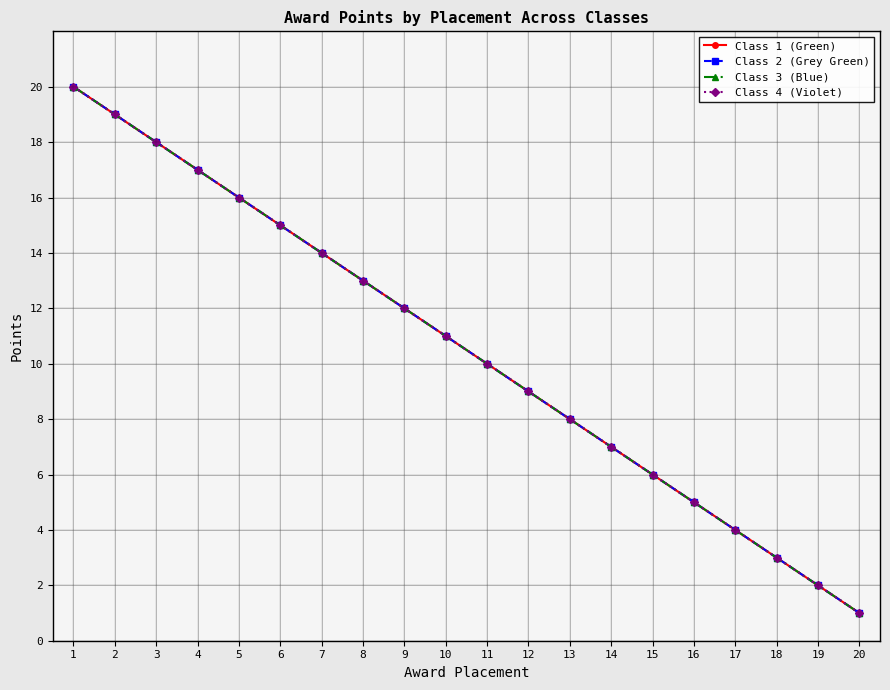

True or false: Class 3 (Blue) has more than 0 points higher than both neighbors.

False